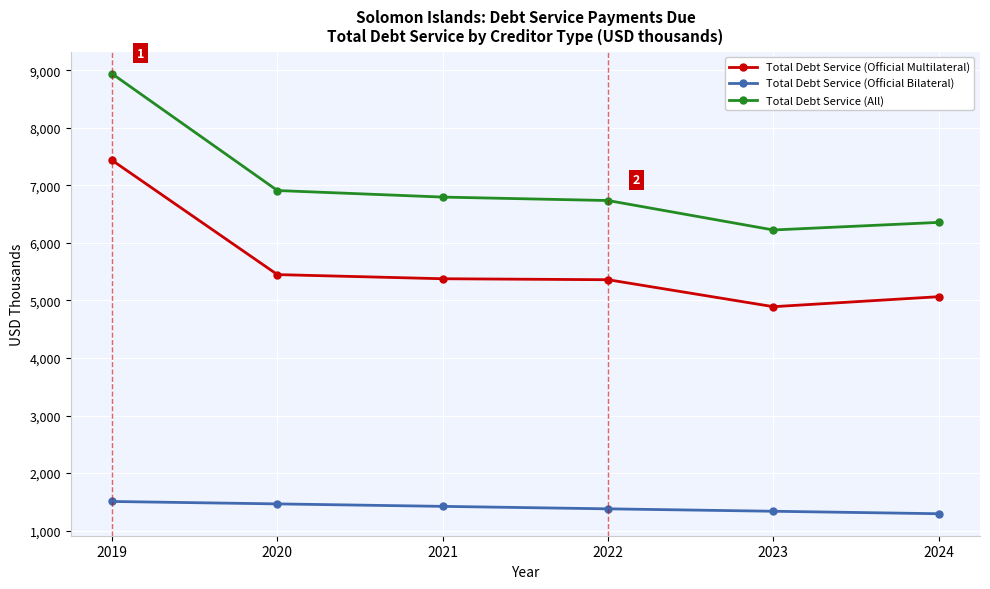

Is the value of Total Debt Service (Official Multilateral) at 2024 greater than the value of Total Debt Service (All) at 2024?

No